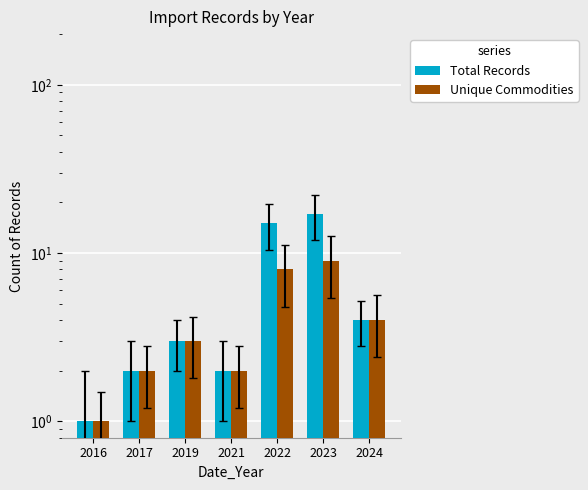

Reading right to left, list all the values displayed in this chart.

Total Records: 4	17	15	2	3	2	1
Unique Commodities: 4	9	8	2	3	2	1